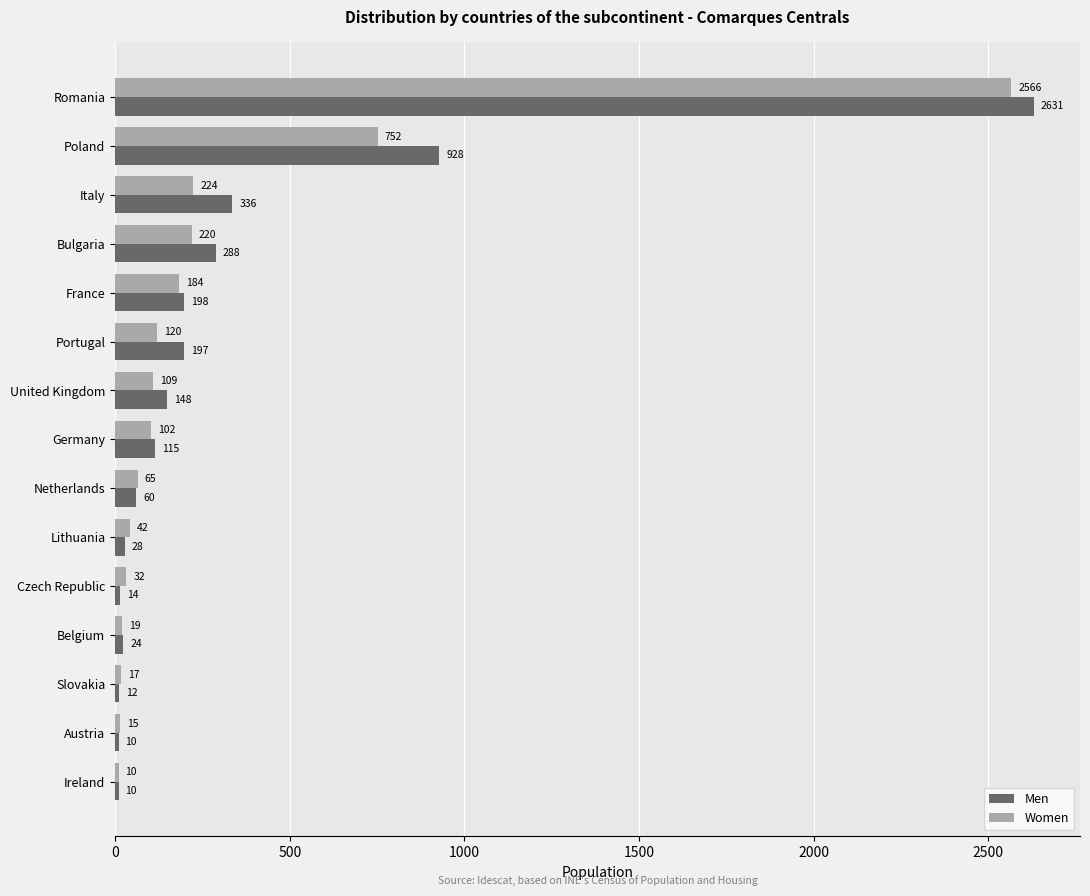

Rank the series by their average value, from lowest to highest.

Women, Men